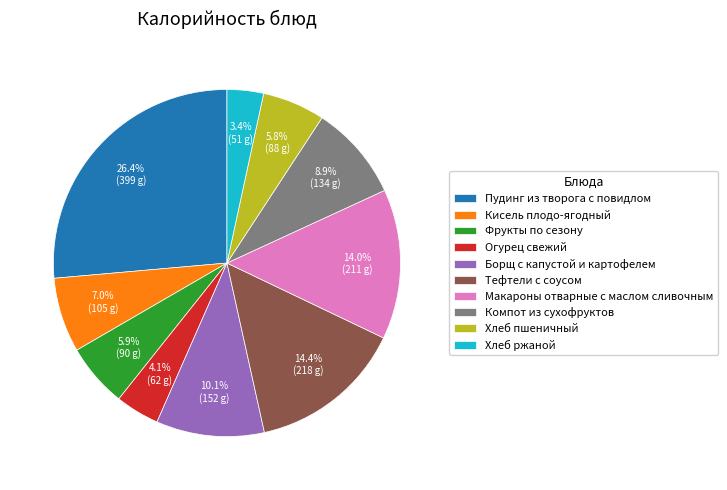

What percentage is the Пудинг из творога с повидлом slice, to the nearest percent?

26%